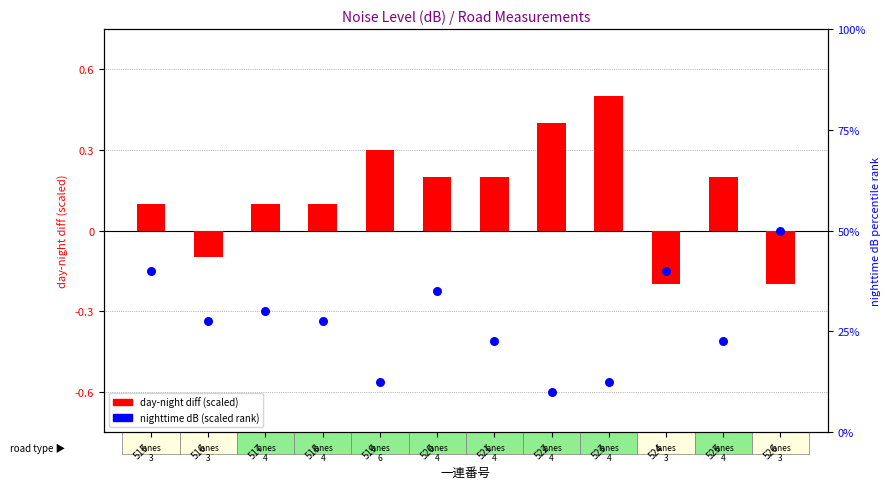

At how many categories does at least one series exceed 0?

9